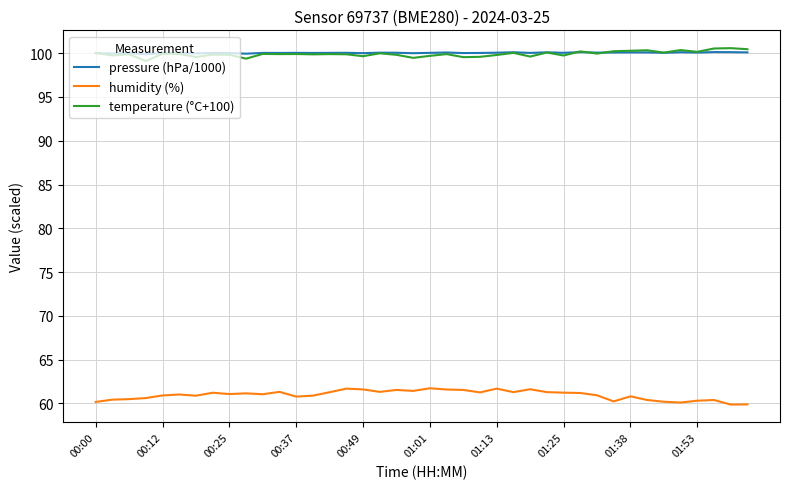

True or false: humidity (%) and temperature (°C+100) intersect in this chart.

False